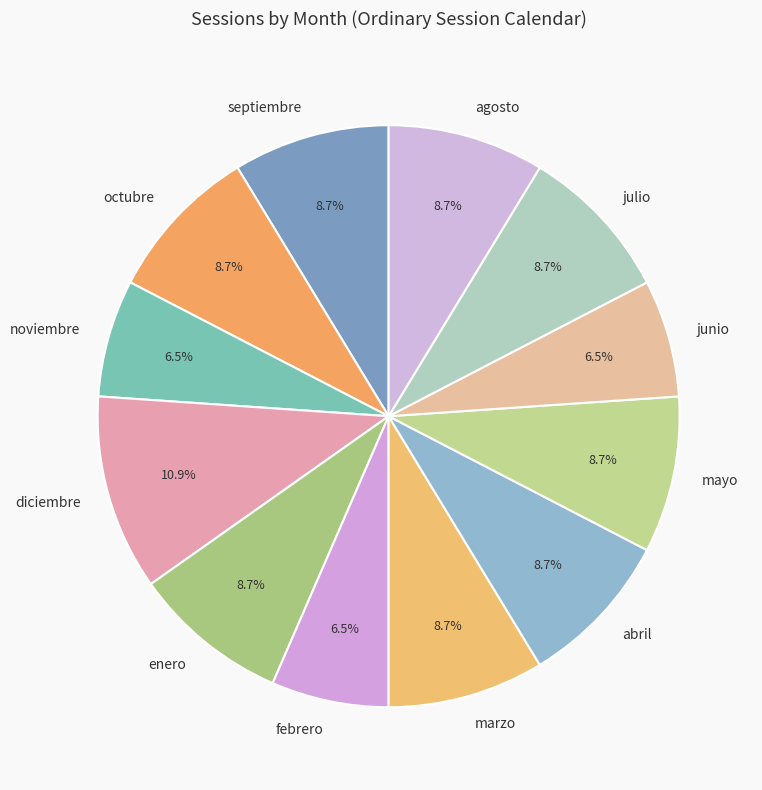

What percentage is the agosto slice, to the nearest percent?

9%